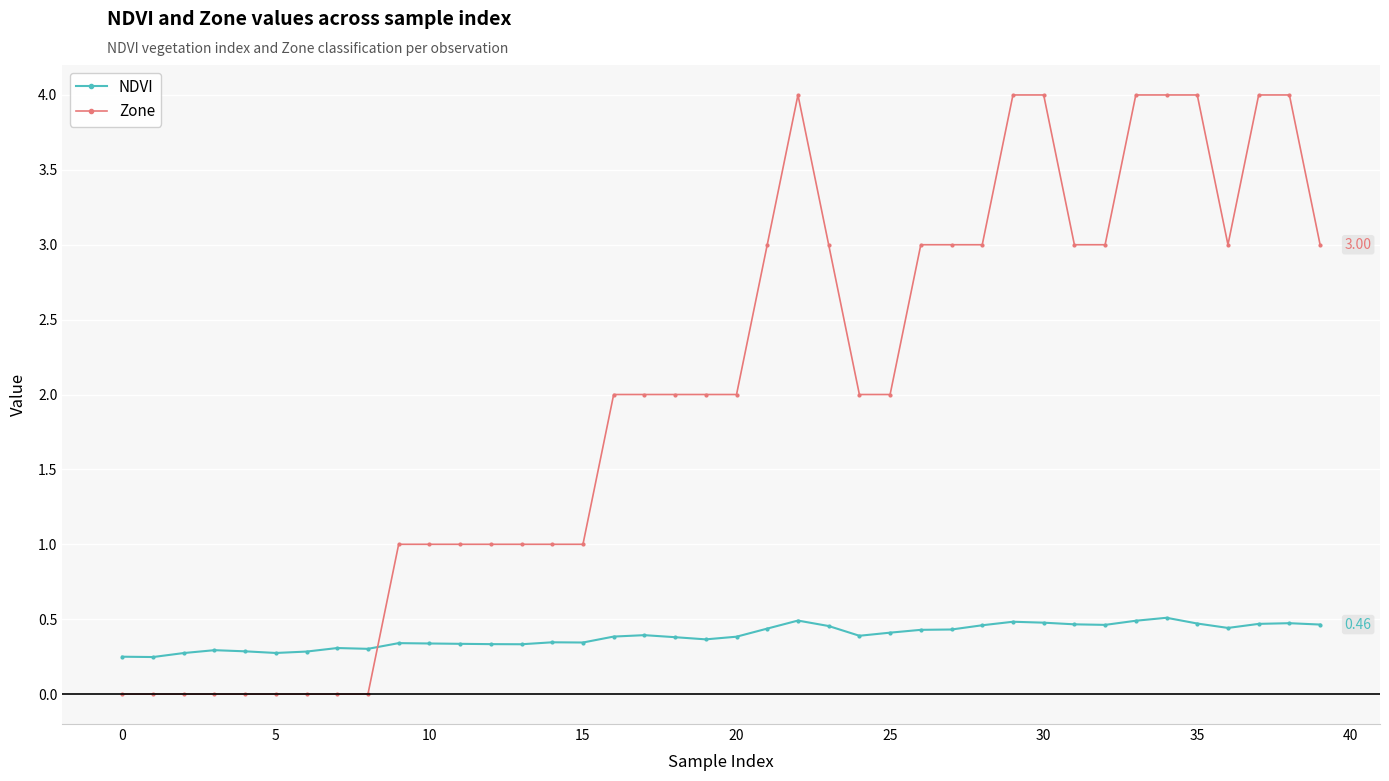

Which series has the largest total across all categories?

Zone